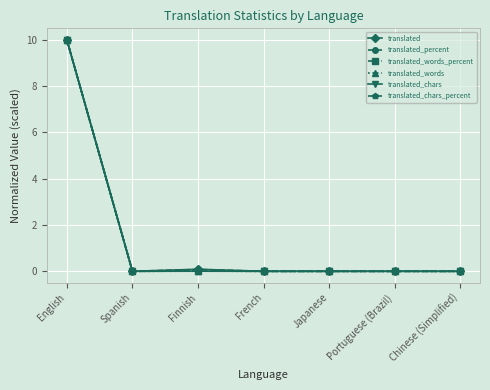

Does the chart have visible grid lines?

Yes